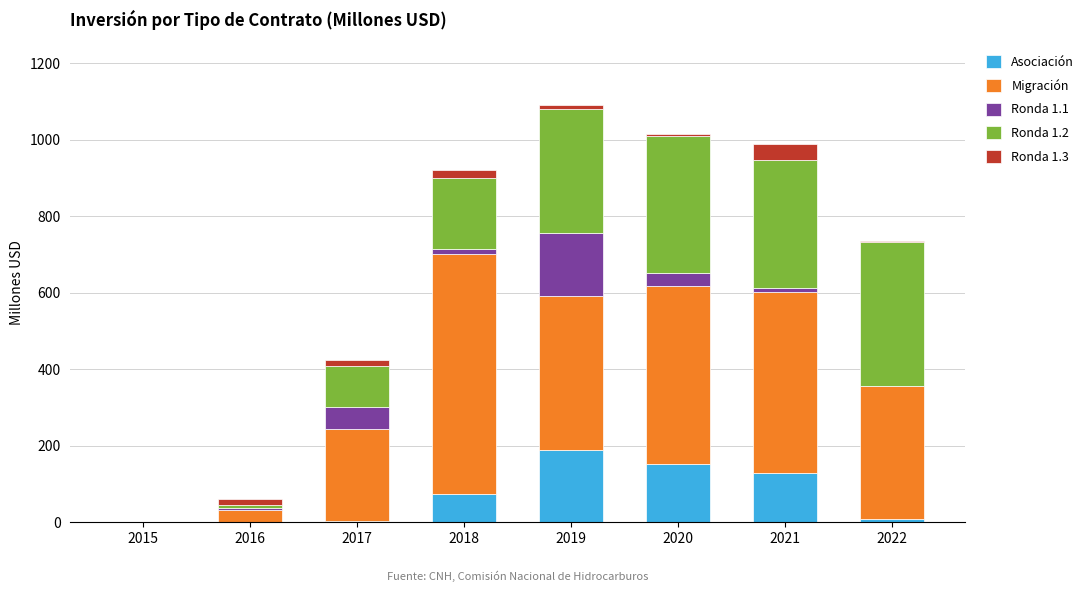

The Asociación series shows 2.5 at 2017. True or false?

True